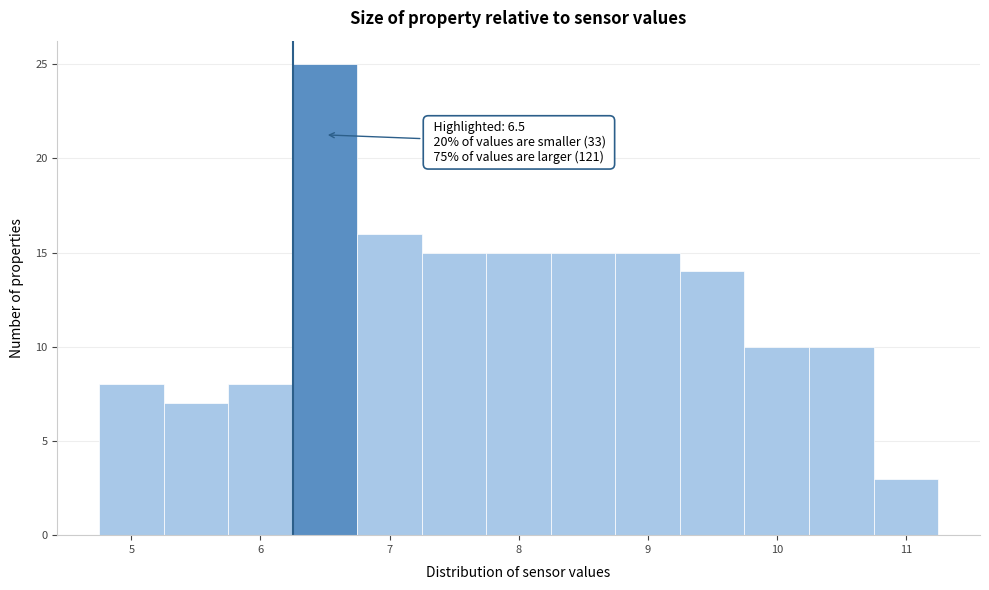

Over which range of the x-axis is the bar tallest?

6.25 to 6.75